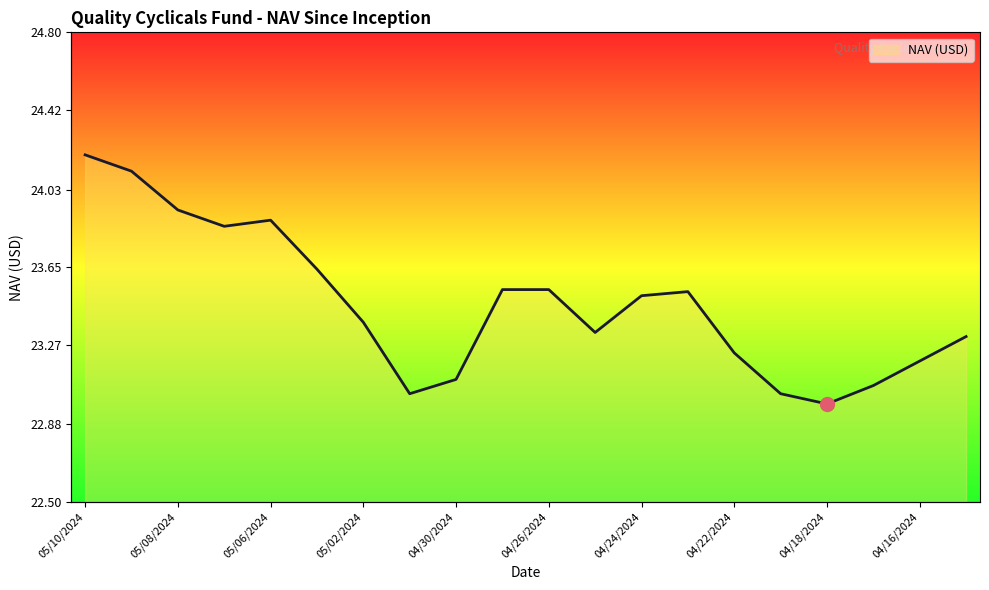

What is the greatest value displayed?

24.2